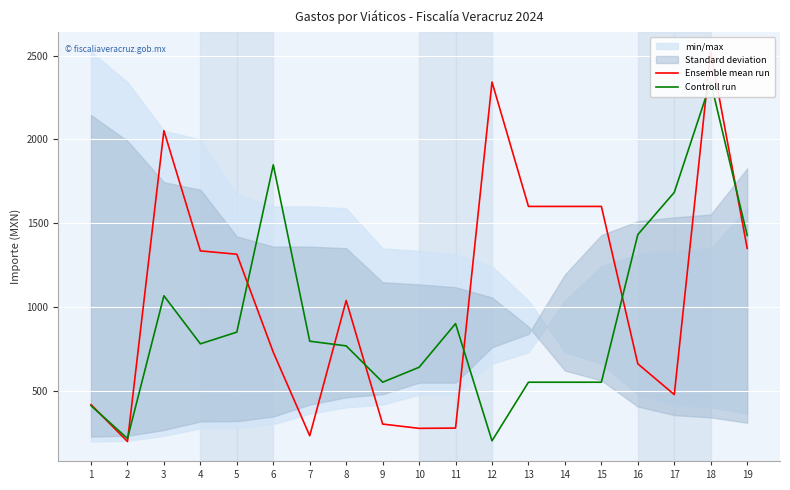

True or false: Controll run and Ensemble mean run cross at least once.

True